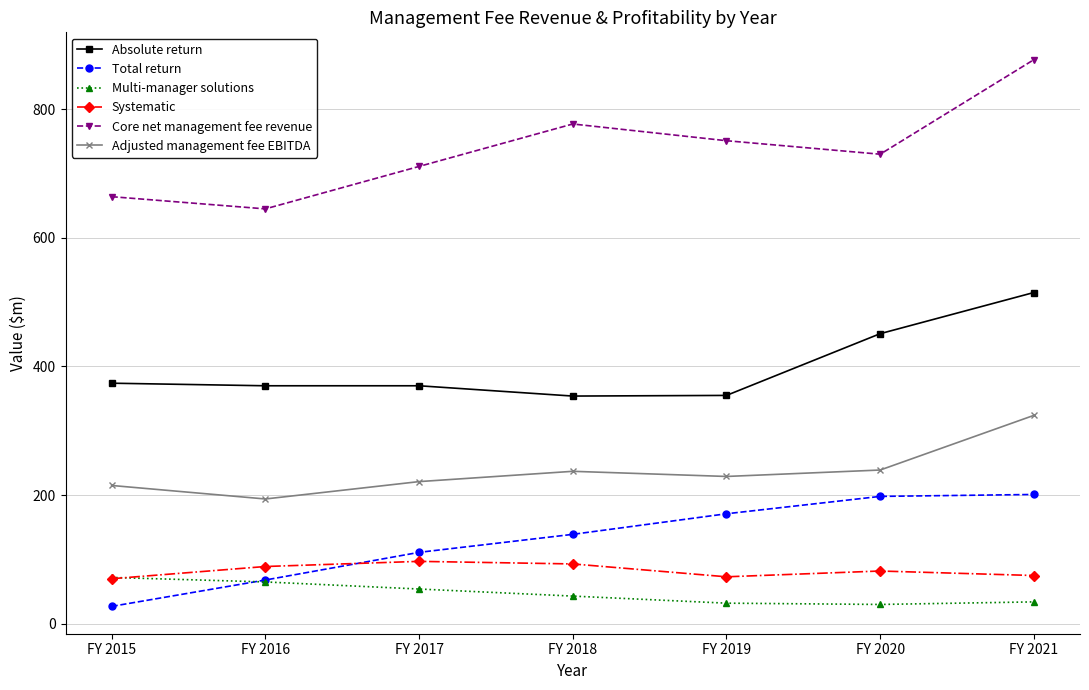

What is the value of the Total return point at the 1st from the left?

27